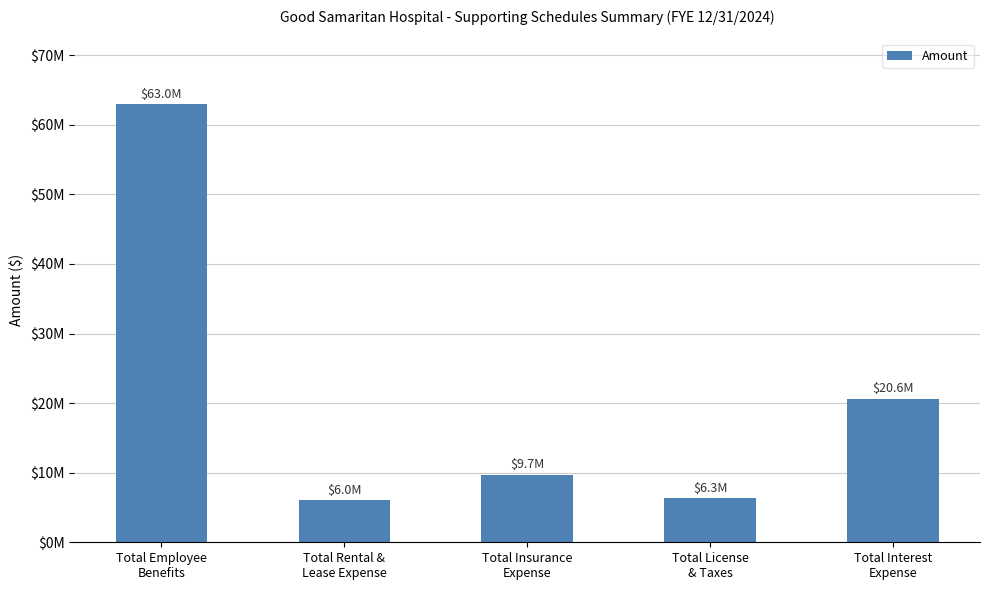

True or false: the data shows 6344890.1 at Total License
& Taxes.

True